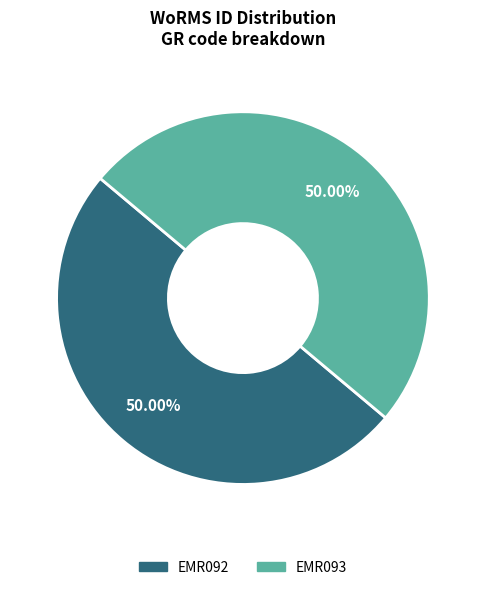

Do EMR092 and EMR093 together represent more than half of the pie?

Yes